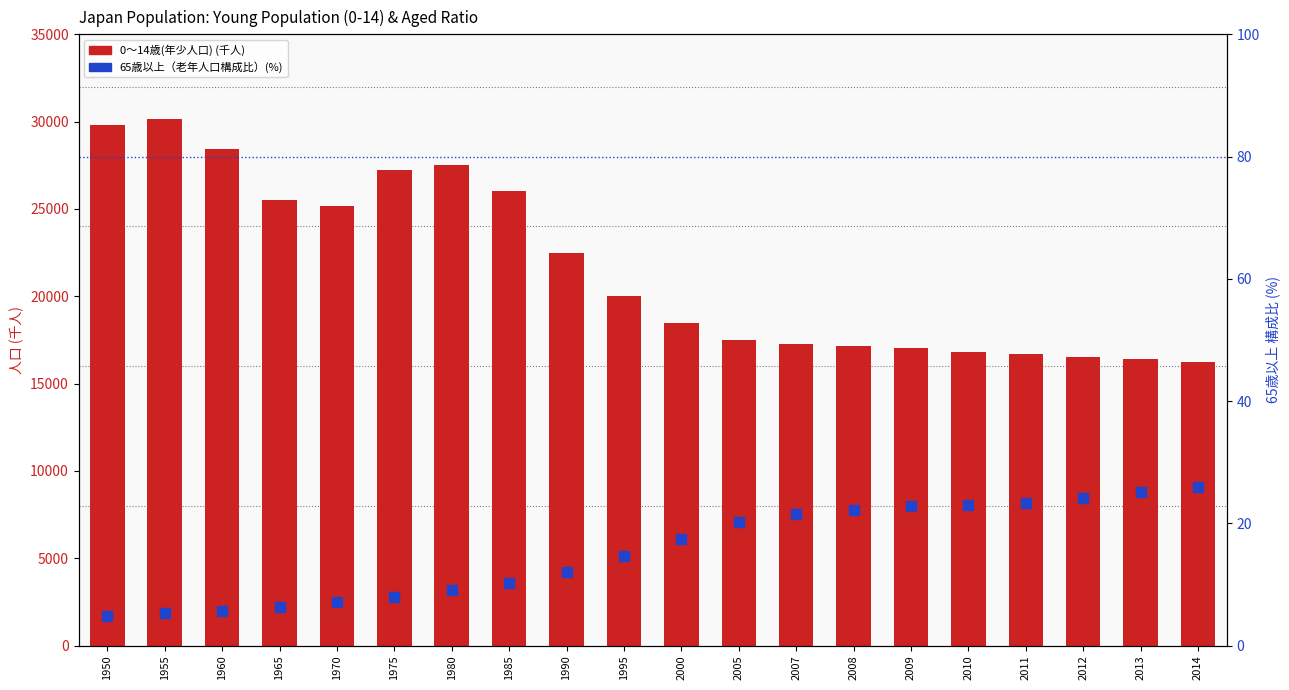

What are all the series names shown in the legend?

0～14歳(年少人口) (千人), 65歳以上（老年人口構成比）(%)